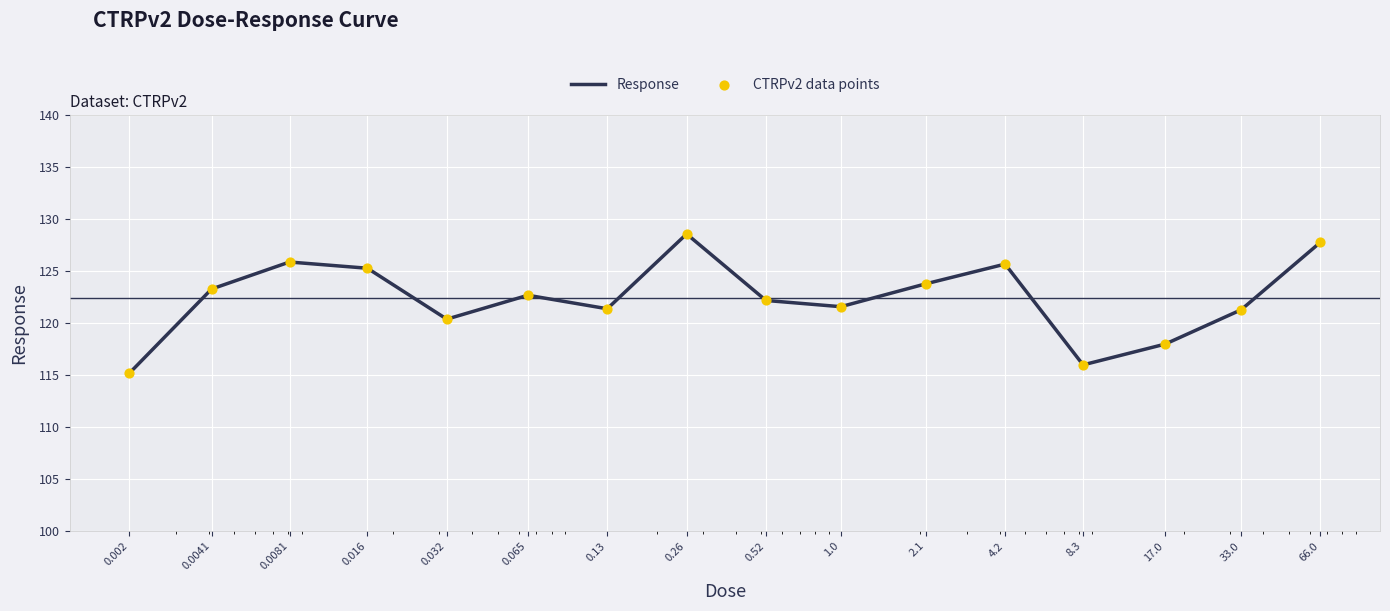

What is the greatest value displayed?

128.6